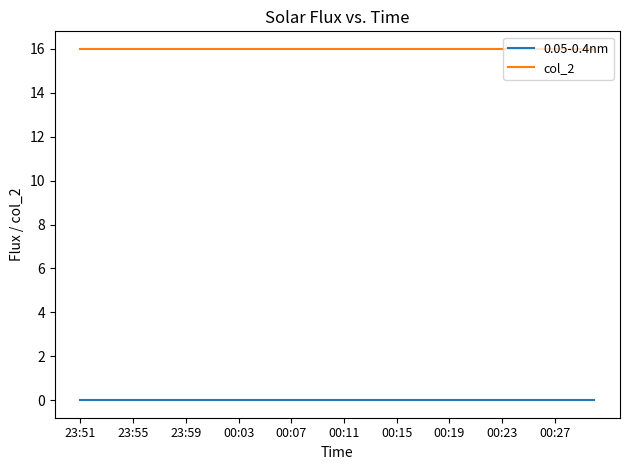

What is the minimum value for col_2?

16.0